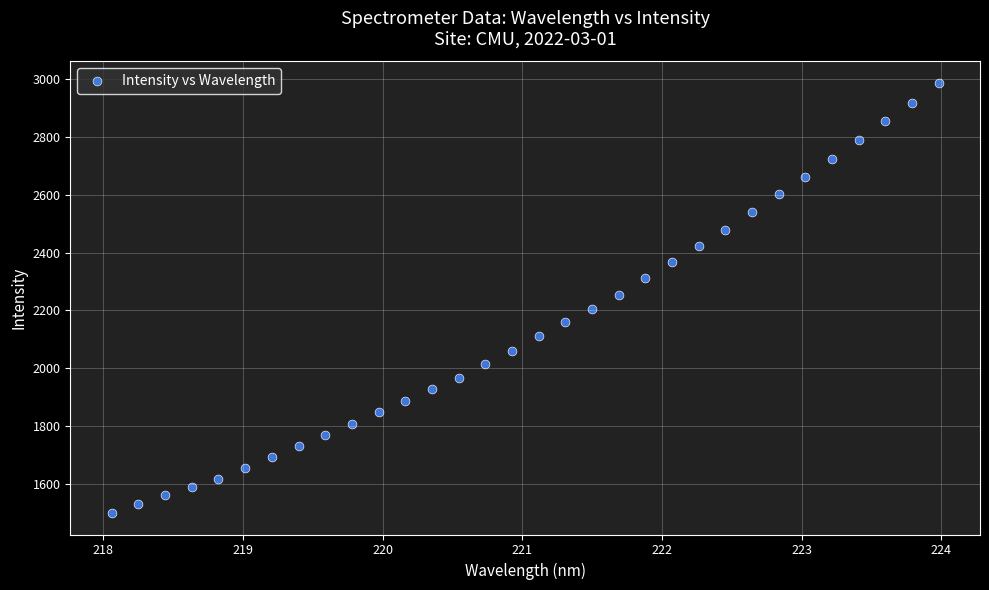

What is the range of X values (max minus min)?

5.9